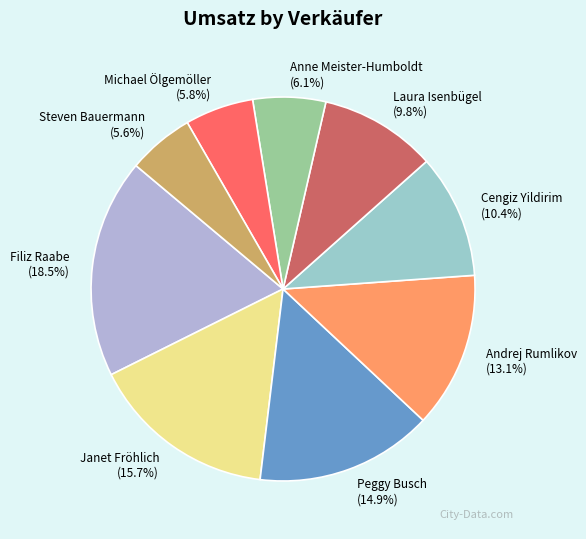

How many segments does this pie chart have?

9